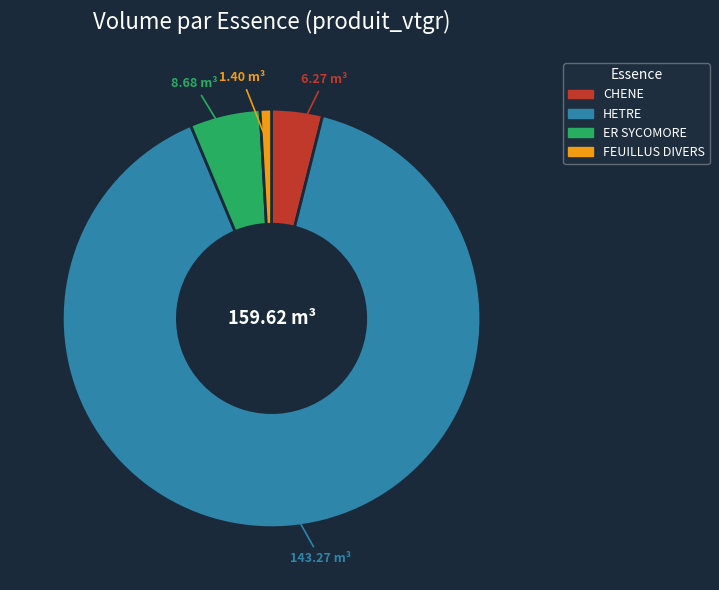

Rank the categories by value from lowest to highest.

FEUILLUS DIVERS, CHENE, ER SYCOMORE, HETRE